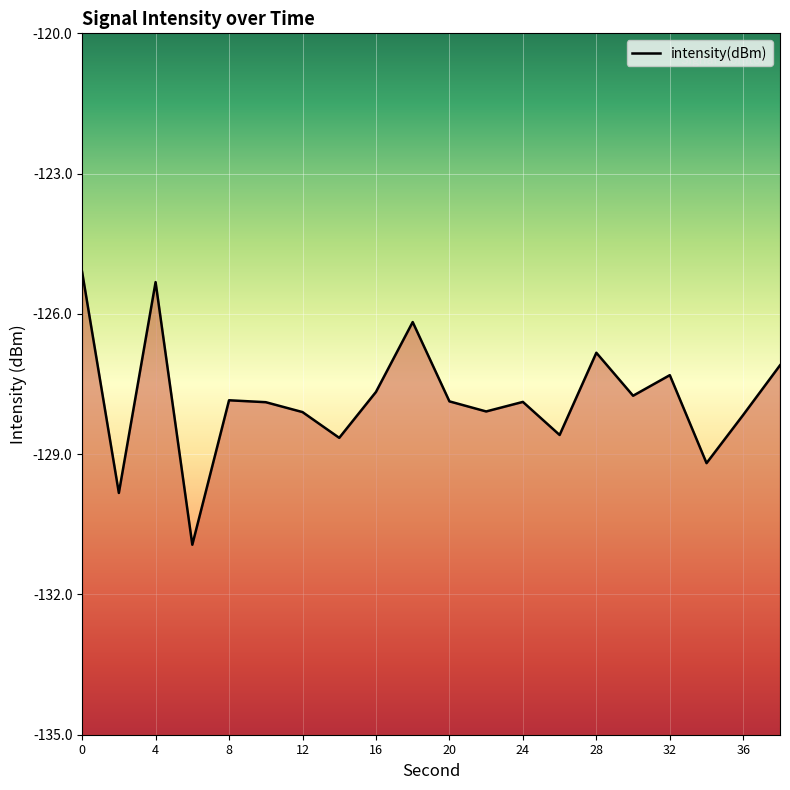

Between 14 and 10, which is larger?

14